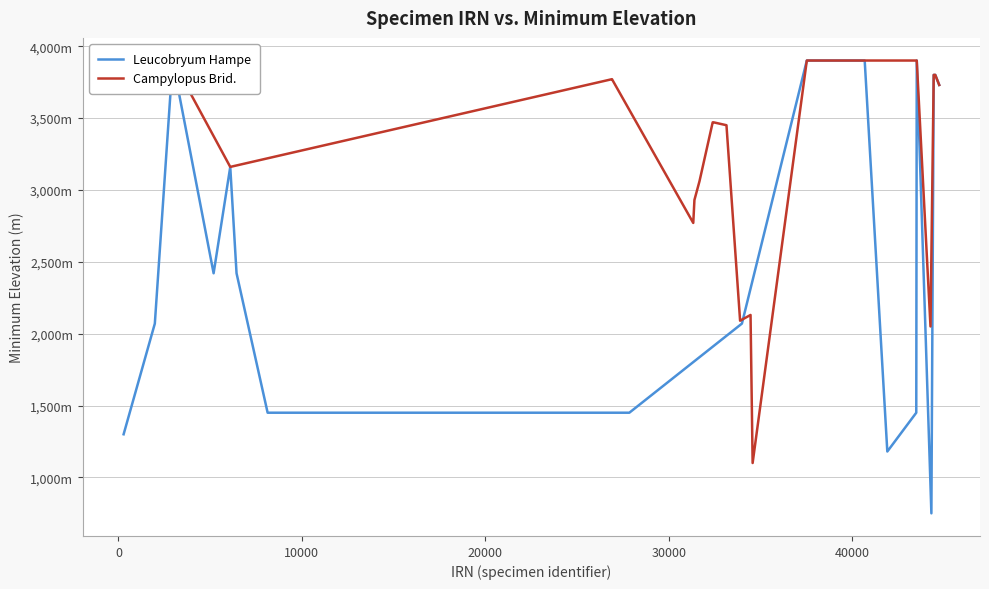

What position from the right is 30000?

16